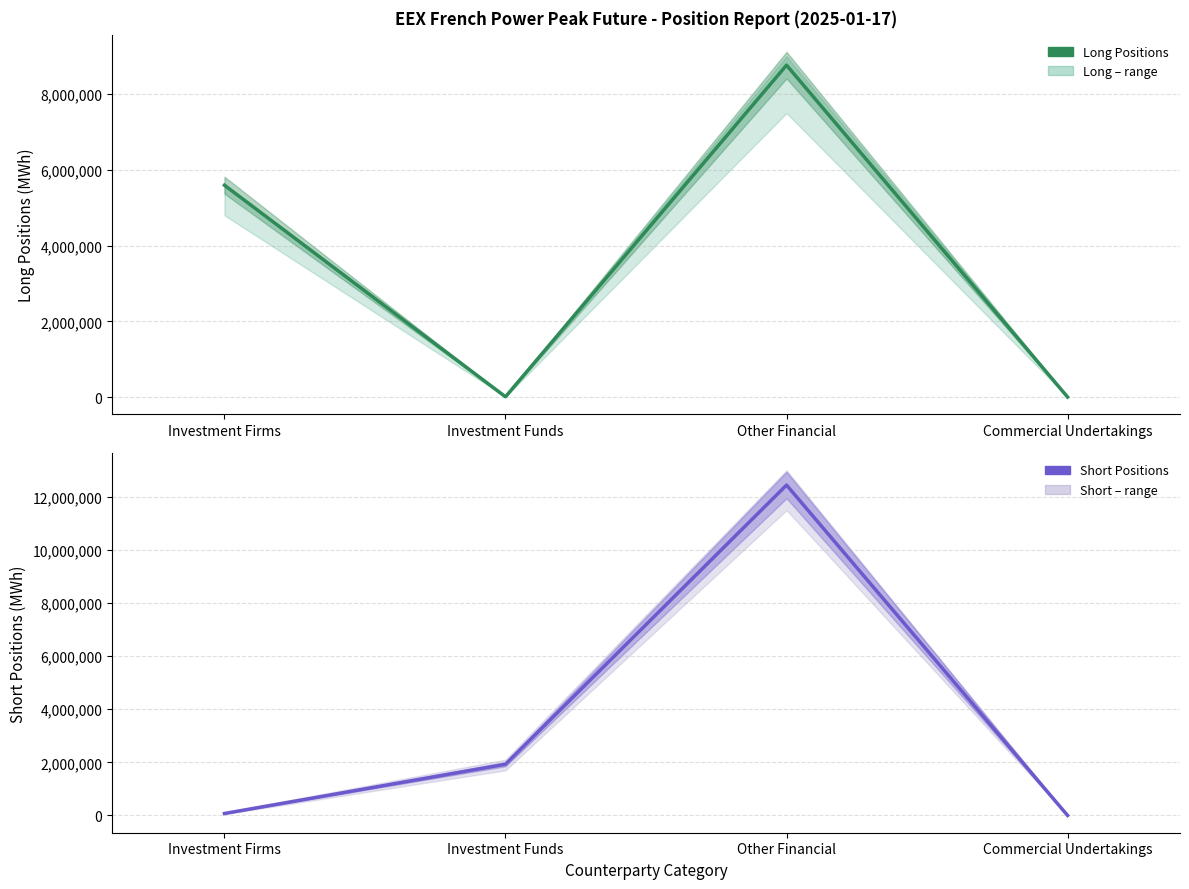

Between which two adjacent categories do Short Positions and Long Positions first intersect?

Investment Firms and Investment Funds